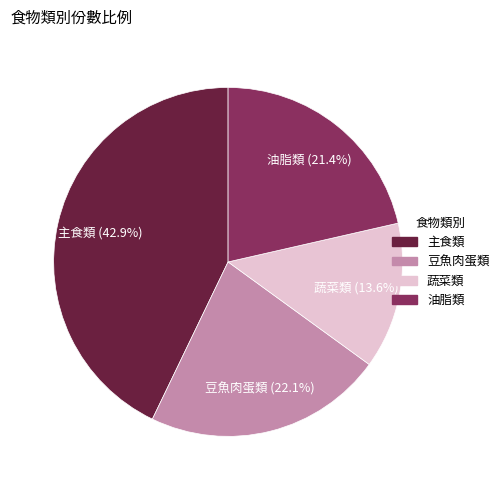

Is there any slice that represents more than half of the pie?

No